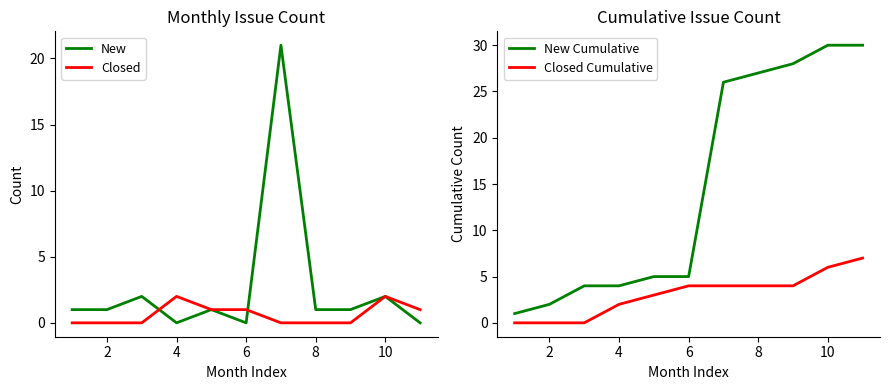

Reading right to left, transcribe all the data shown in this chart.

New: 0	2	1	1	21	0	1	0	2	1	1
Closed: 1	2	0	0	0	1	1	2	0	0	0
New Cumulative: 30	30	28	27	26	5	5	4	4	2	1
Closed Cumulative: 7	6	4	4	4	4	3	2	0	0	0